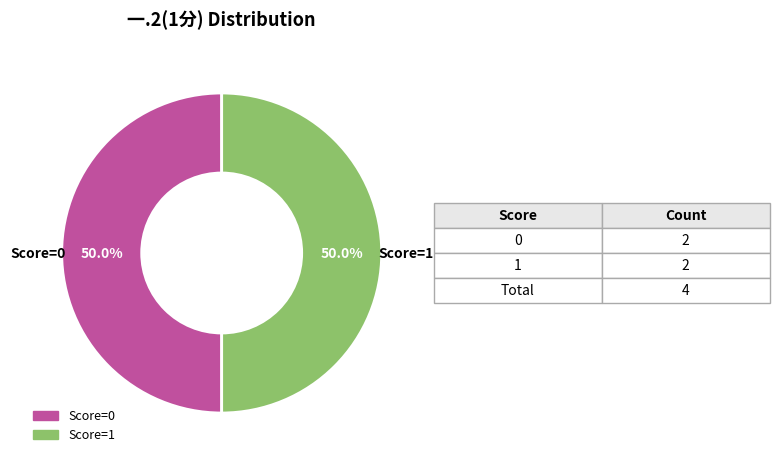

Approximately how many times larger is the value at Score=0 compared to Score=1?

1.0